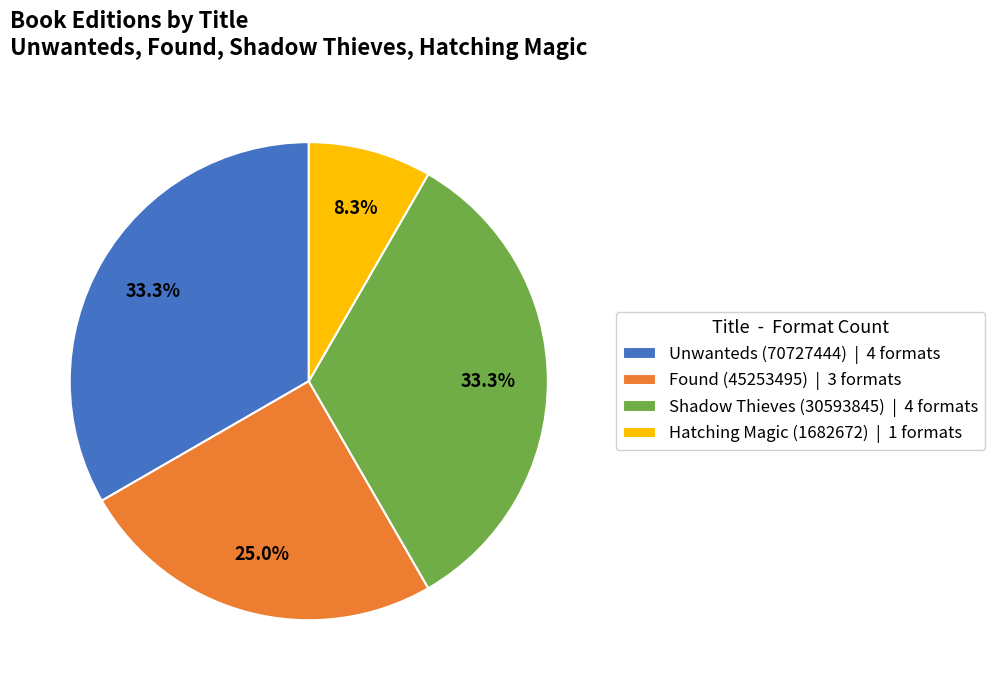

To the nearest percent, what is the difference between the largest and smallest slice percentages?

25%